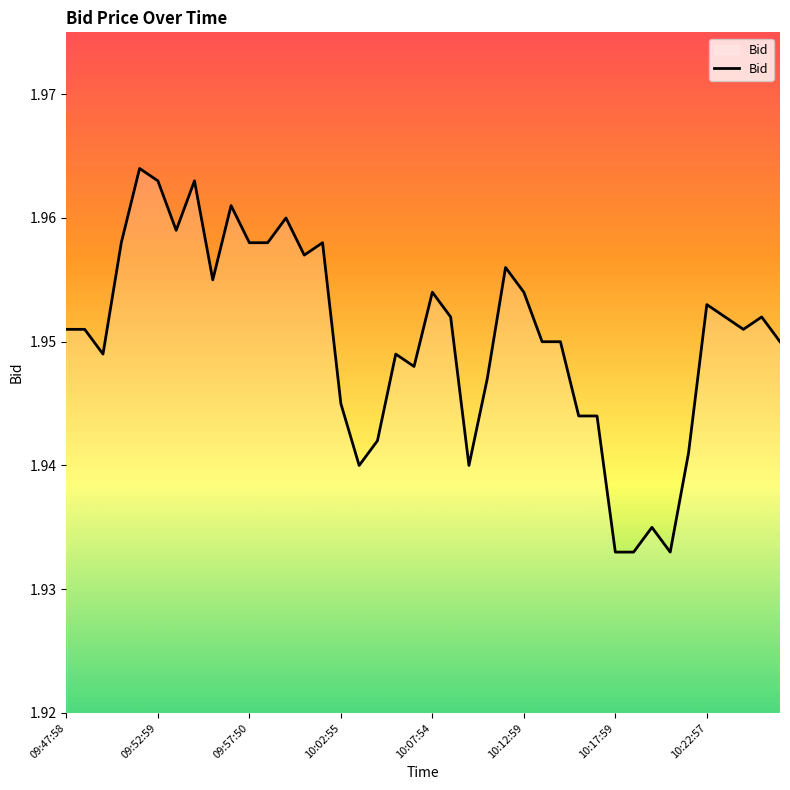

Is it true that the value at 10:07:54 is 1.3?

False